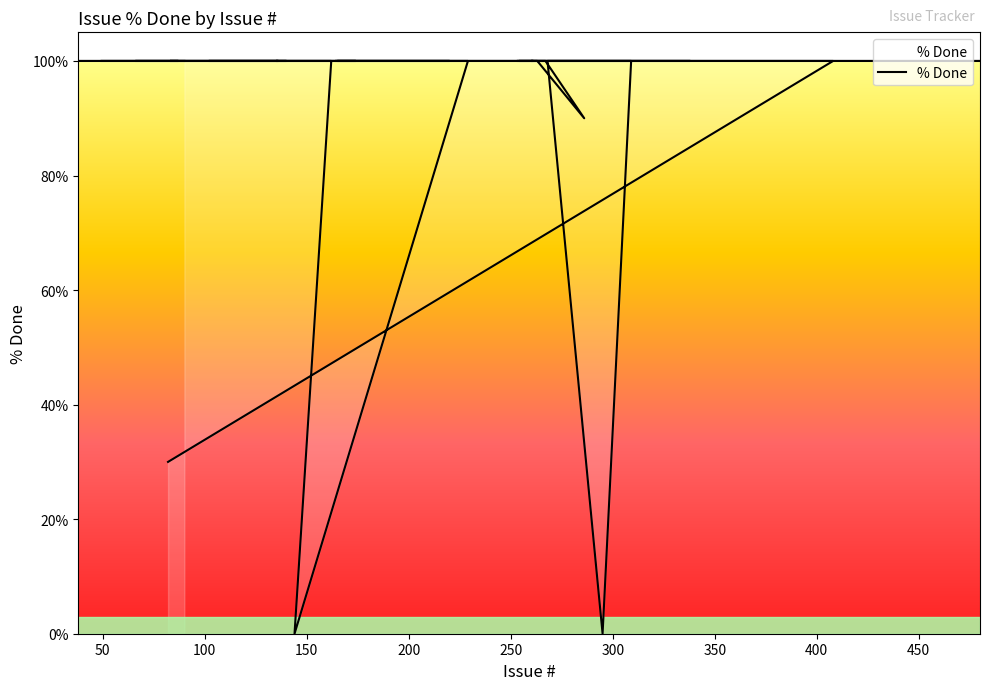

The chart shows a value of 100 at 300. True or false?

True